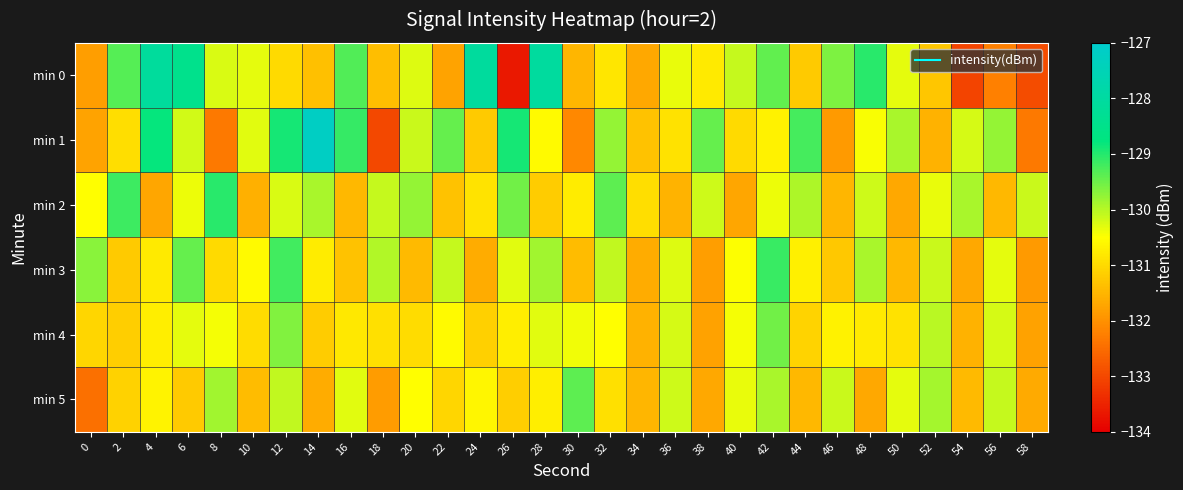

What is the difference between the highest and lowest values at 14?

4.4